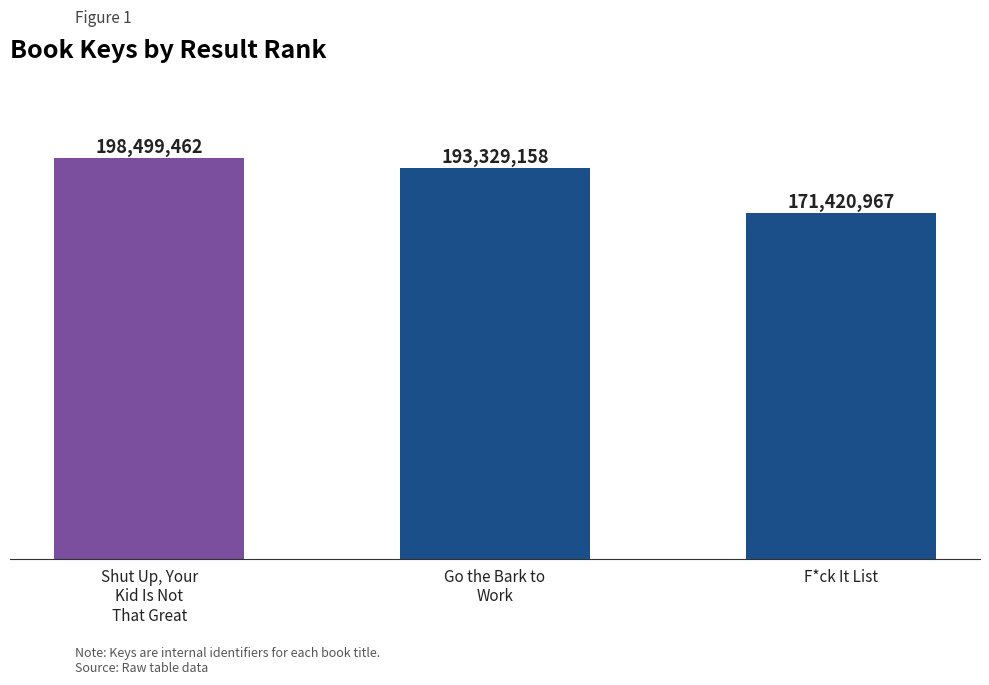

What is the sum of the values at Shut Up, Your
Kid Is Not
That Great and Go the Bark to
Work?

391828620